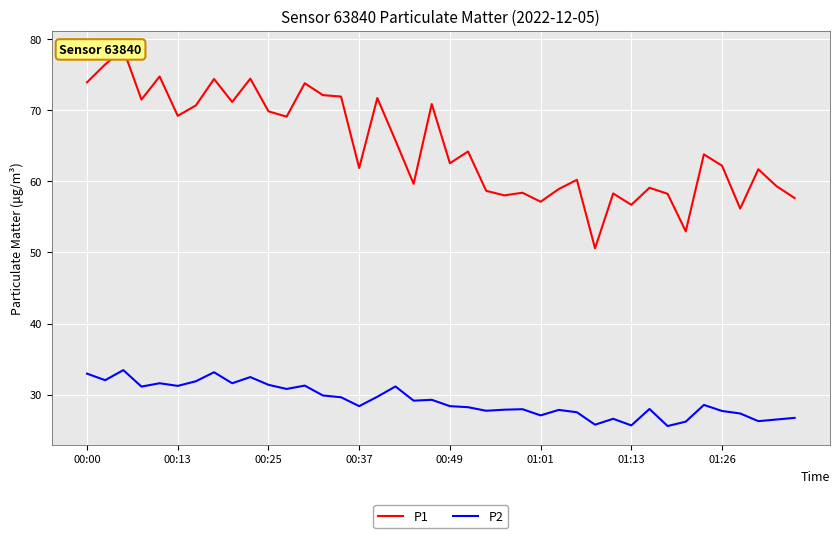

What position from the left is 32?

33